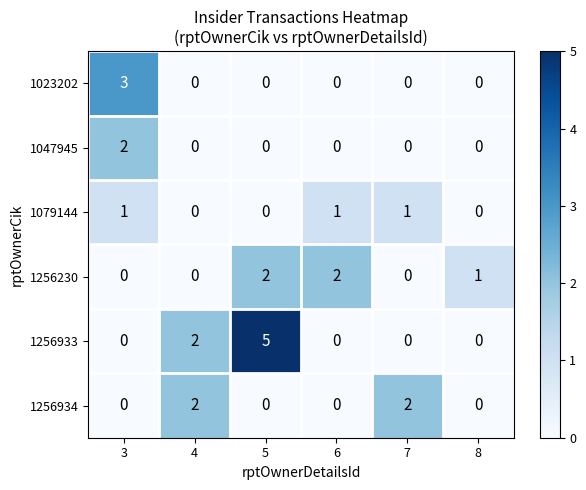

The 1079144 series shows 0 at 3. True or false?

False